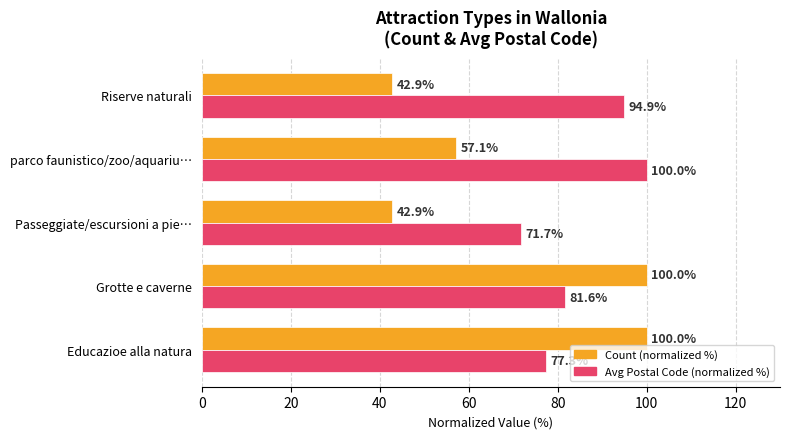

What are all the series names shown in the legend?

Count (normalized %), Avg Postal Code (normalized %)